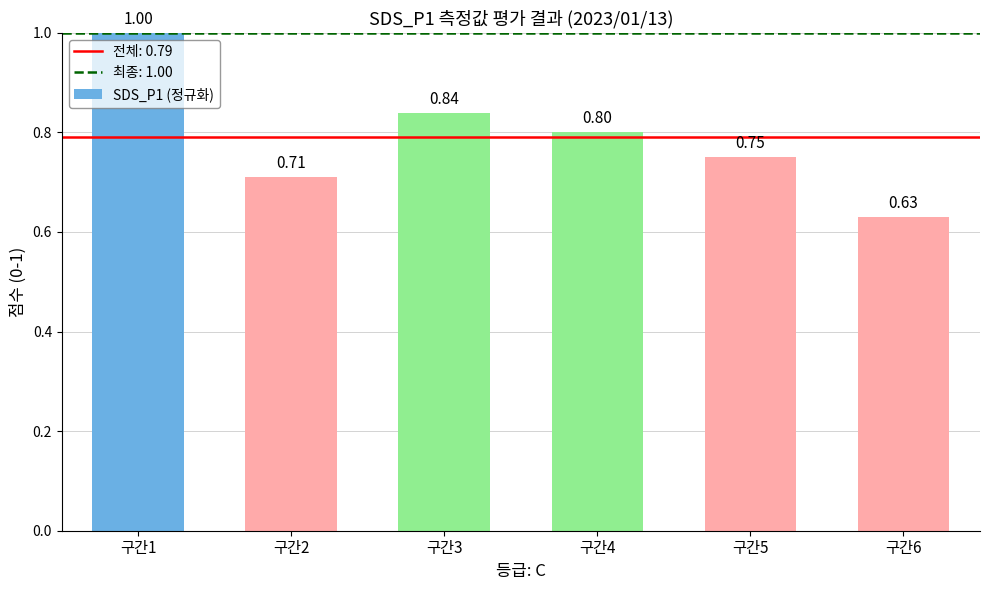

The value at 구간3 is 1.4. True or false?

False